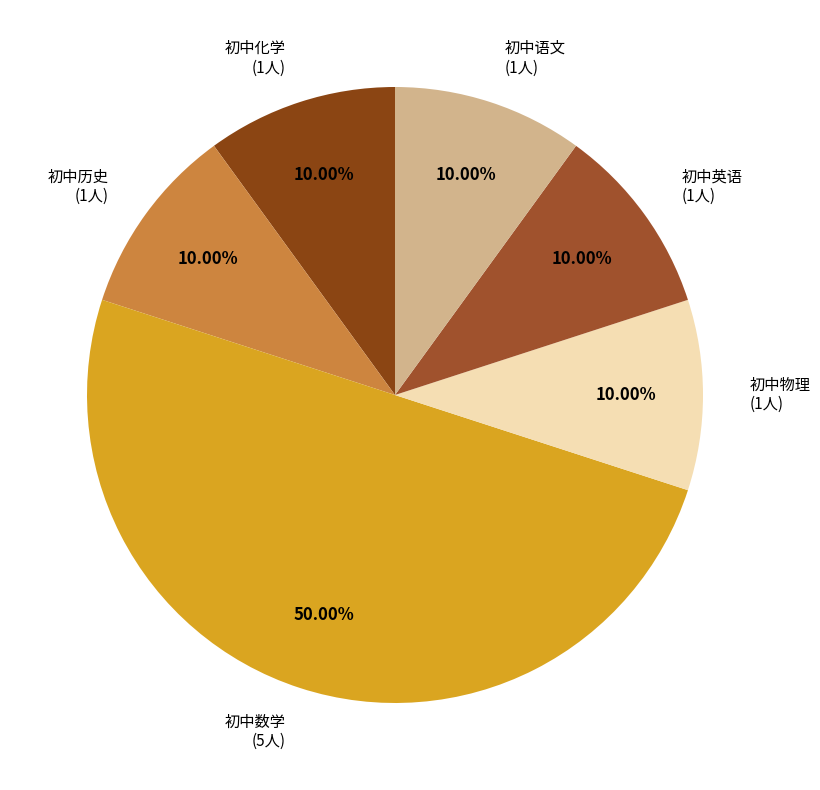

What is the largest slice in the pie chart?

初中数学